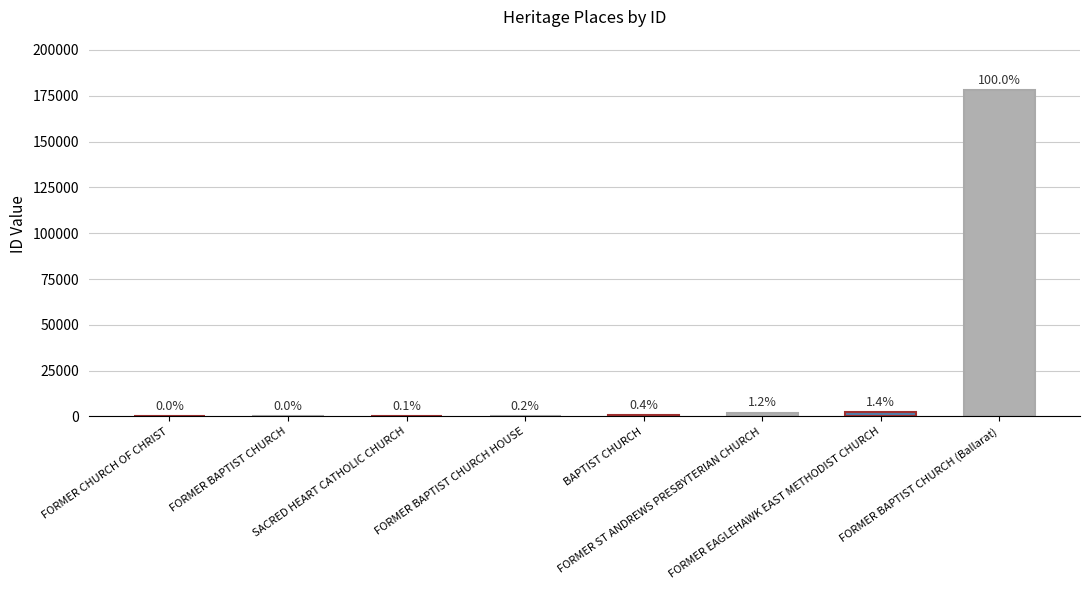

Where does the data first go above 725?

FORMER ST ANDREWS PRESBYTERIAN CHURCH